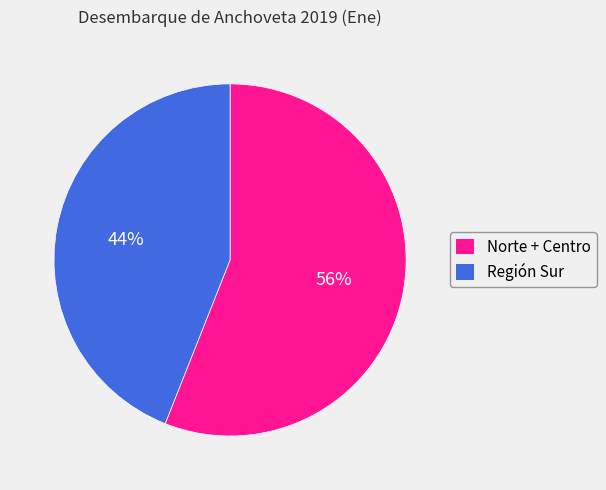

What is the largest slice in the pie chart?

Norte + Centro